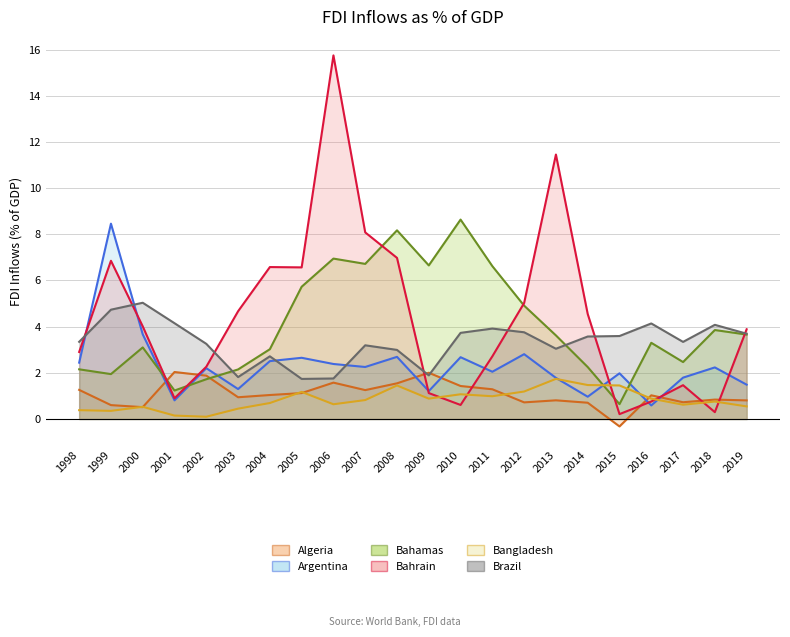

What is the lowest value of the Bangladesh series?

0.1